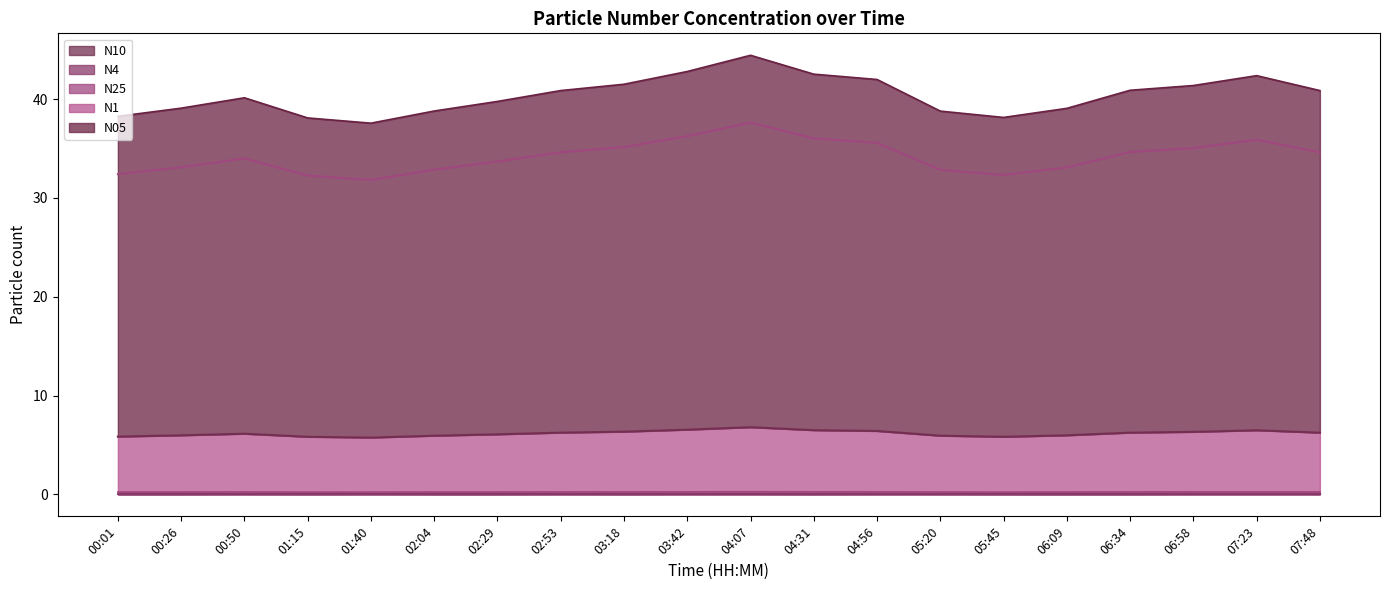

True or false: N25 has more than 0 interior local peaks.

True